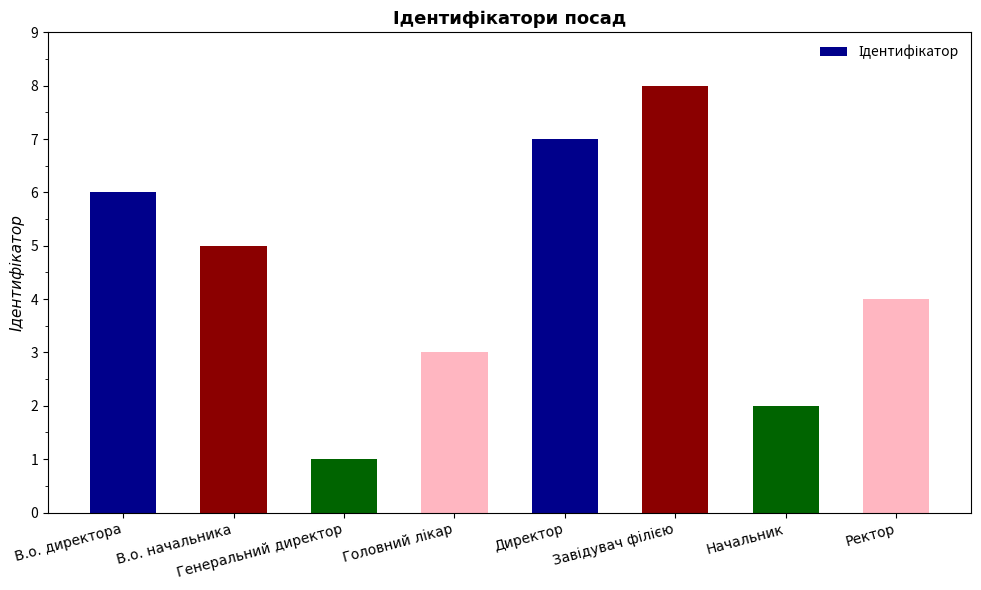

What position from the right is Генеральний директор?

6